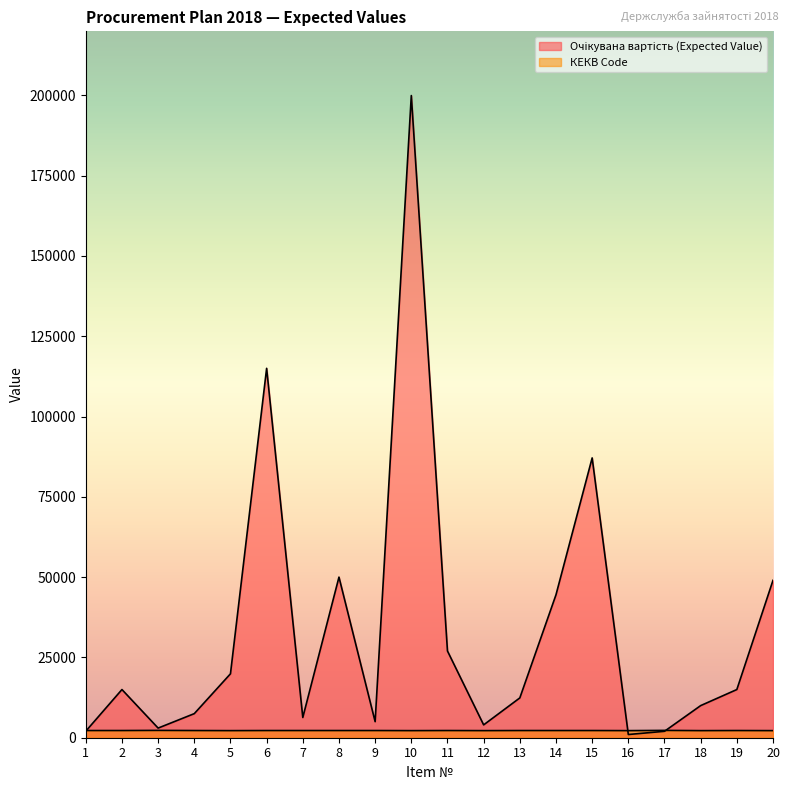

After their last crossing, which series has the higher values: КЕКВ Code or Очікувана вартість (Expected Value)?

Очікувана вартість (Expected Value)